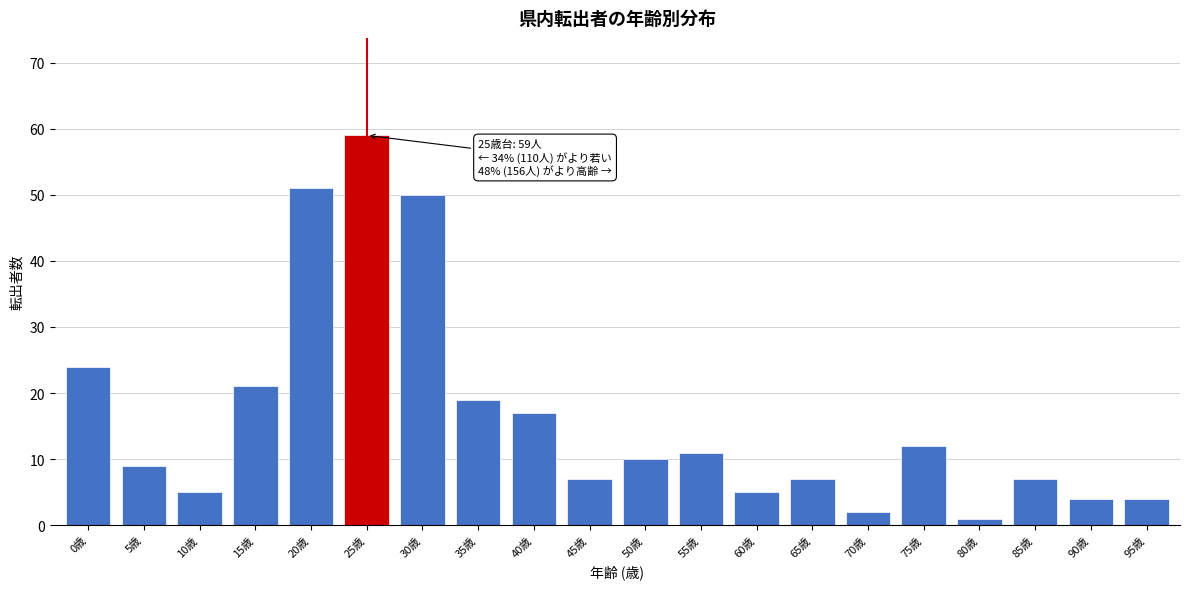

Reading left to right, what are all the values shown in this chart?

24	9	5	21	51	59	50	19	17	7	10	11	5	7	2	12	1	7	4	4